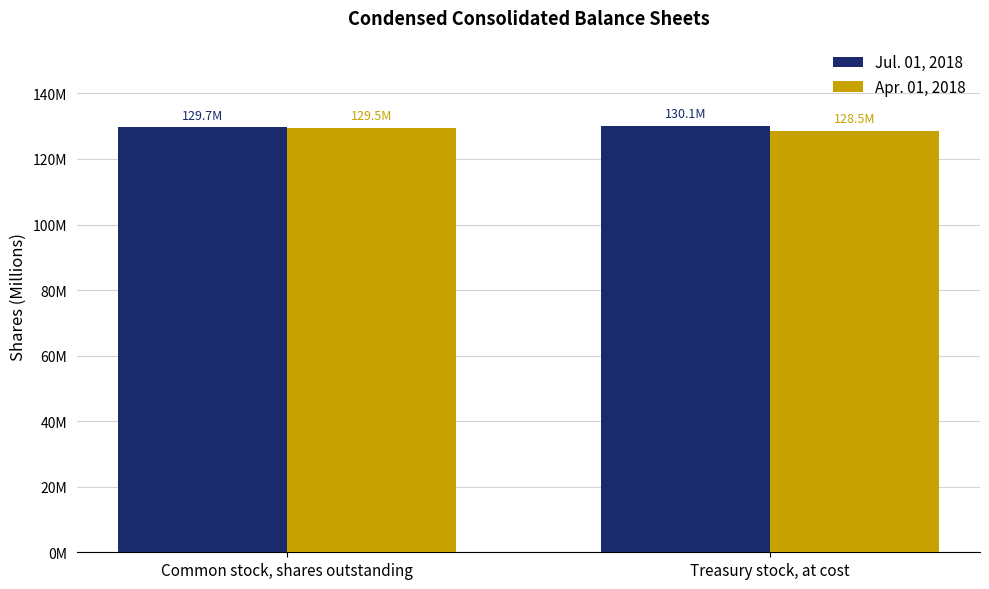

What is the average value of the Jul. 01, 2018 series?

129.9